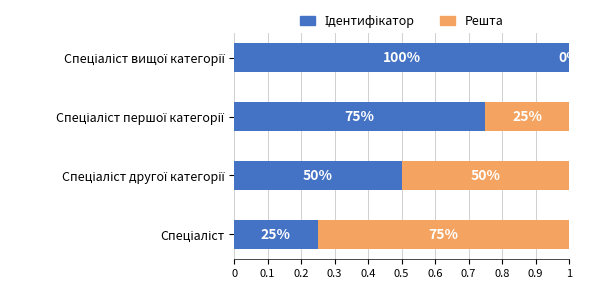

Reading left to right, extract all data points from this chart.

Ідентифікатор: 0.2	0.5	0.8	1.0
Решта: 0.8	0.5	0.2	0.0